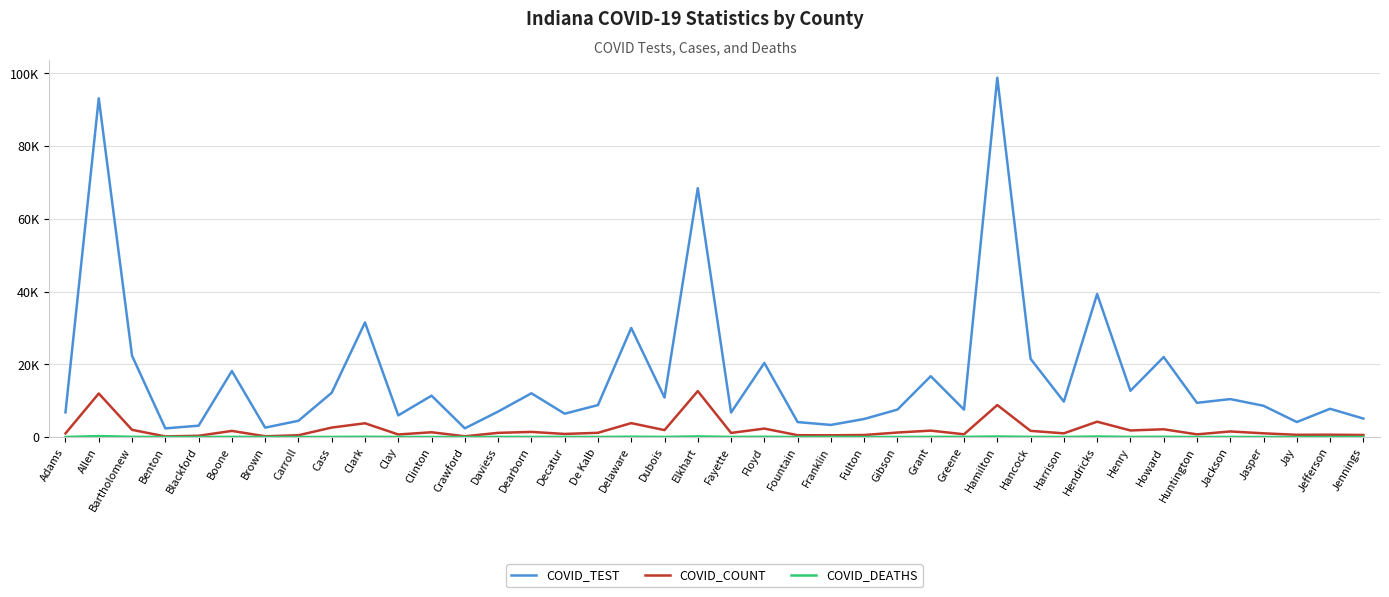

What is the difference between the second highest and second lowest values in the COVID_DEATHS series?

173